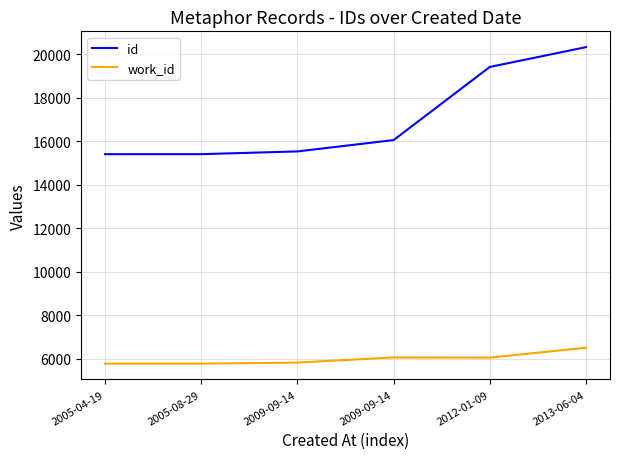

True or false: work_id has a value of 6050 at 2012-01-09.

True